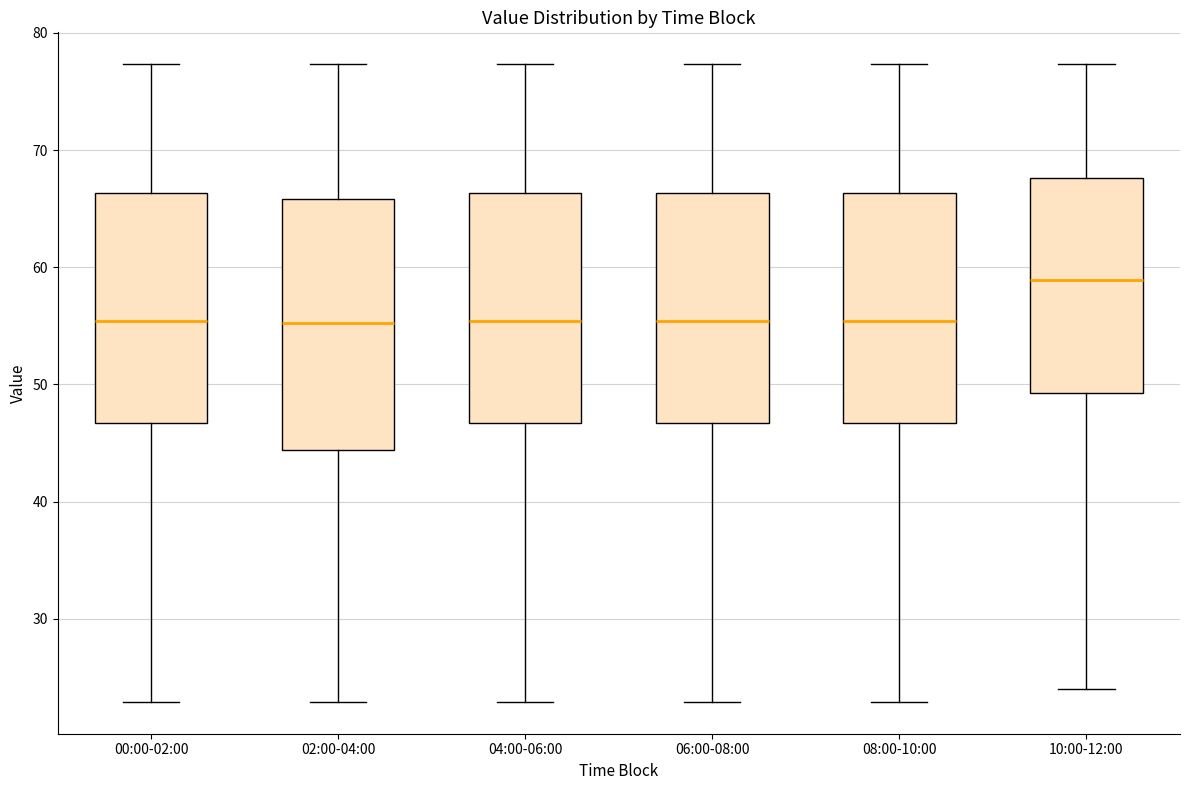

Where does the median line of the box for 04:00-06:00 sit on the y-axis? The values are not printed on the chart, so give them approximately, as read against the axis.

55